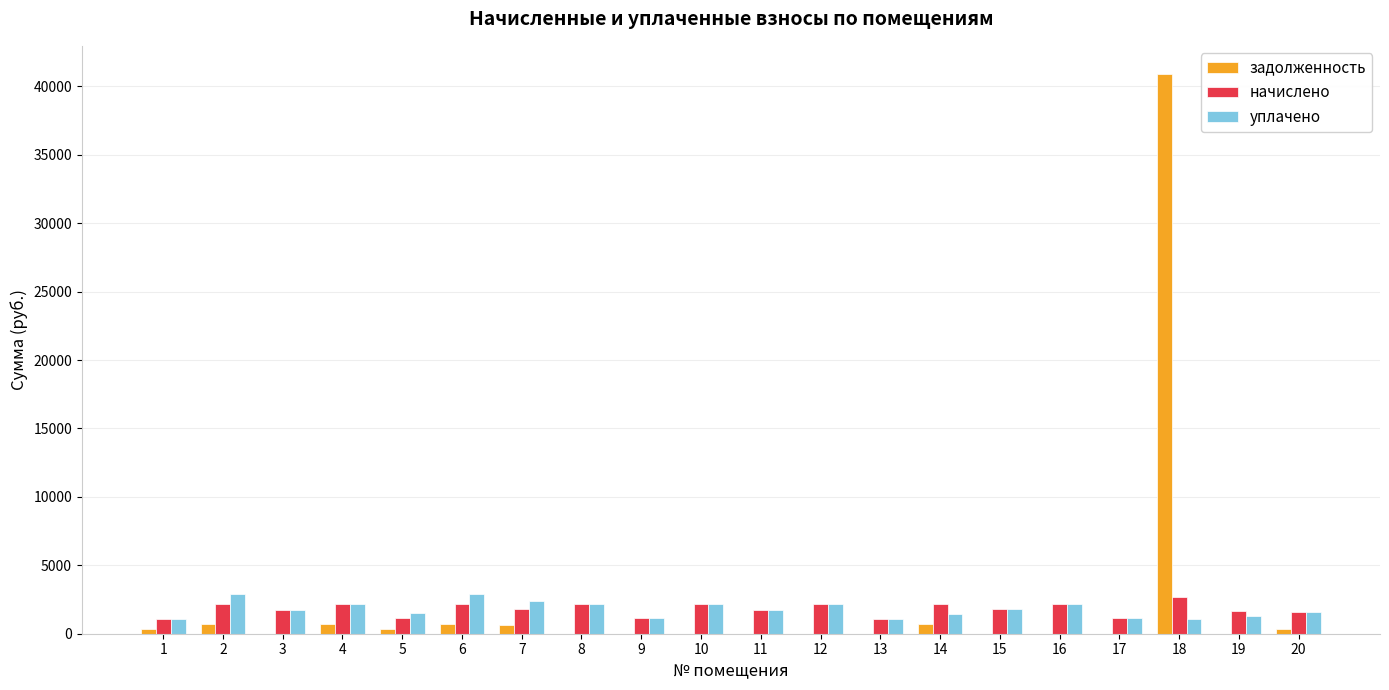

Does the chart contain stacked bars?

No